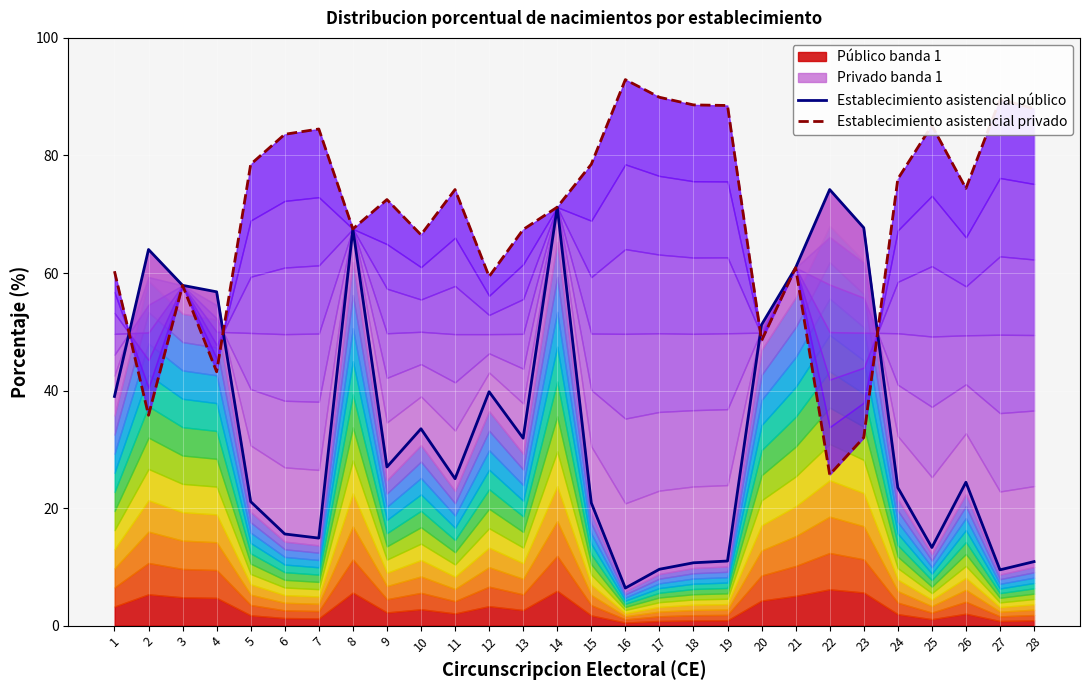

True or false: Establecimiento asistencial público has a value of 33.5 at 10.

True